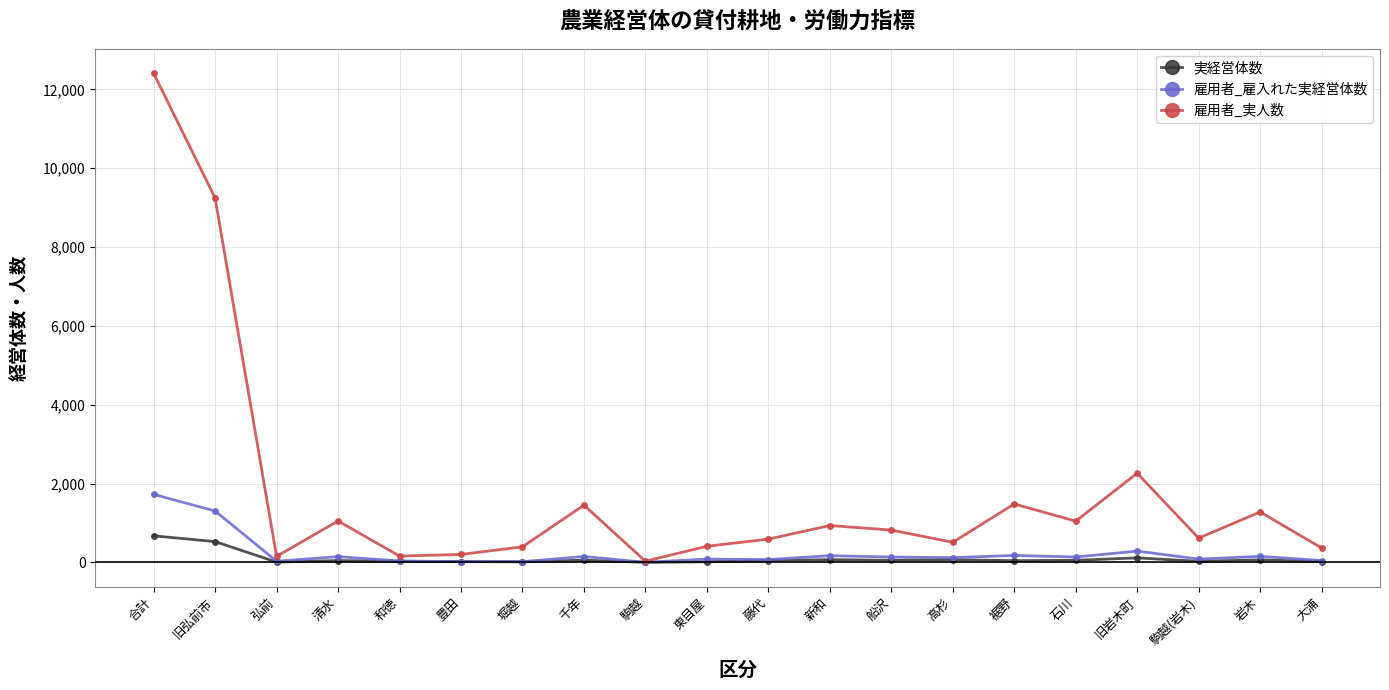

What is the sum of the 雇用者_雇入れた実経営体数 values at 新和 and 清水?

318